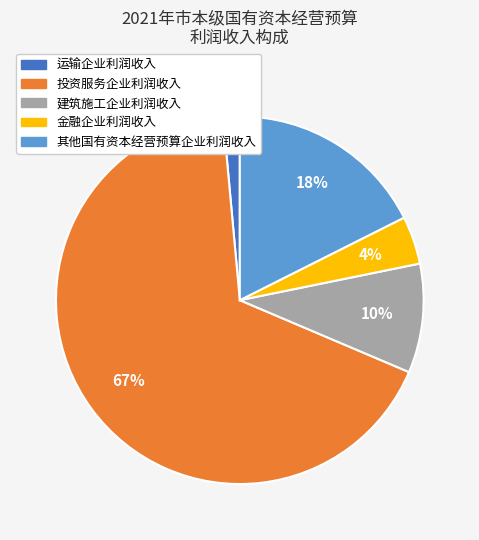

Which category has the biggest portion of the pie?

投资服务企业利润收入